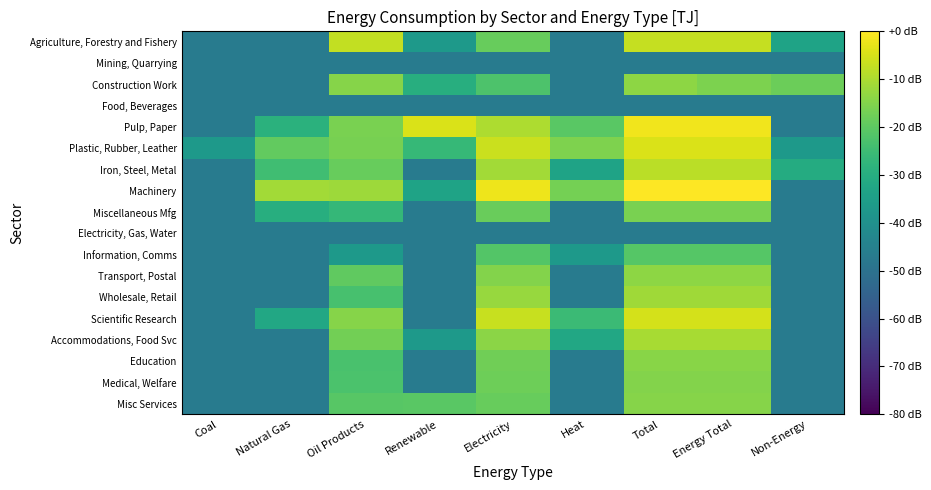

Reading left to right, extract all data points from this chart.

Agriculture, Forestry and Fishery: Coal=-46.7	Natural Gas=-46.7	Oil Products=-7.4	Renewable=-36.7	Electricity=-18.7	Heat=-46.7	Total=-7.1	Energy Total=-7.1	Non-Energy=-33.7
Mining, Quarrying: Coal=-46.7	Natural Gas=-46.7	Oil Products=-46.7	Renewable=-46.7	Electricity=-46.7	Heat=-46.7	Total=-46.7	Energy Total=-46.7	Non-Energy=-46.7
Construction Work: Coal=-46.7	Natural Gas=-46.7	Oil Products=-14.4	Renewable=-29.7	Electricity=-22.4	Heat=-46.7	Total=-13.6	Energy Total=-15.7	Non-Energy=-18.0
Food, Beverages: Coal=-46.7	Natural Gas=-46.7	Oil Products=-46.7	Renewable=-46.7	Electricity=-46.7	Heat=-46.7	Total=-46.7	Energy Total=-46.7	Non-Energy=-46.7
Pulp, Paper: Coal=-46.7	Natural Gas=-28.9	Oil Products=-16.2	Renewable=-4.6	Electricity=-9.9	Heat=-20.4	Total=-1.8	Energy Total=-1.8	Non-Energy=-46.7
Plastic, Rubber, Leather: Coal=-36.7	Natural Gas=-19.1	Oil Products=-16.4	Renewable=-26.3	Electricity=-6.5	Heat=-15.3	Total=-4.4	Energy Total=-4.4	Non-Energy=-36.7
Iron, Steel, Metal: Coal=-46.7	Natural Gas=-24.4	Oil Products=-18.7	Renewable=-46.7	Electricity=-11.0	Heat=-33.7	Total=-8.2	Energy Total=-8.2	Non-Energy=-30.7
Machinery: Coal=-46.7	Natural Gas=-11.1	Oil Products=-11.7	Renewable=-33.7	Electricity=-1.9	Heat=-16.6	Total=0.0	Energy Total=0.0	Non-Energy=-46.7
Miscellaneous Mfg: Coal=-46.7	Natural Gas=-29.7	Oil Products=-26.7	Renewable=-46.7	Electricity=-18.4	Heat=-46.7	Total=-16.2	Energy Total=-16.2	Non-Energy=-46.7
Electricity, Gas, Water: Coal=-46.7	Natural Gas=-46.7	Oil Products=-46.7	Renewable=-46.7	Electricity=-46.7	Heat=-46.7	Total=-46.7	Energy Total=-46.7	Non-Energy=-46.7
Information, Comms: Coal=-46.7	Natural Gas=-46.7	Oil Products=-36.7	Renewable=-46.7	Electricity=-21.4	Heat=-36.7	Total=-21.2	Energy Total=-21.2	Non-Energy=-46.7
Transport, Postal: Coal=-46.7	Natural Gas=-46.7	Oil Products=-19.6	Renewable=-46.7	Electricity=-15.0	Heat=-46.7	Total=-13.5	Energy Total=-13.5	Non-Energy=-46.7
Wholesale, Retail: Coal=-46.7	Natural Gas=-46.7	Oil Products=-23.3	Renewable=-46.7	Electricity=-12.2	Heat=-46.7	Total=-11.5	Energy Total=-11.5	Non-Energy=-46.7
Scientific Research: Coal=-46.7	Natural Gas=-32.0	Oil Products=-14.7	Renewable=-46.7	Electricity=-6.7	Heat=-25.6	Total=-5.1	Energy Total=-5.1	Non-Energy=-46.7
Accommodations, Food Svc: Coal=-46.7	Natural Gas=-46.7	Oil Products=-17.2	Renewable=-36.7	Electricity=-13.8	Heat=-32.0	Total=-10.4	Energy Total=-10.4	Non-Energy=-46.7
Education: Coal=-46.7	Natural Gas=-46.7	Oil Products=-22.9	Renewable=-46.7	Electricity=-17.3	Heat=-46.7	Total=-14.2	Energy Total=-14.2	Non-Energy=-46.7
Medical, Welfare: Coal=-46.7	Natural Gas=-46.7	Oil Products=-22.6	Renewable=-46.7	Electricity=-17.8	Heat=-46.7	Total=-15.0	Energy Total=-15.0	Non-Energy=-46.7
Misc Services: Coal=-46.7	Natural Gas=-46.7	Oil Products=-20.8	Renewable=-20.6	Electricity=-18.5	Heat=-46.7	Total=-14.5	Energy Total=-14.5	Non-Energy=-46.7